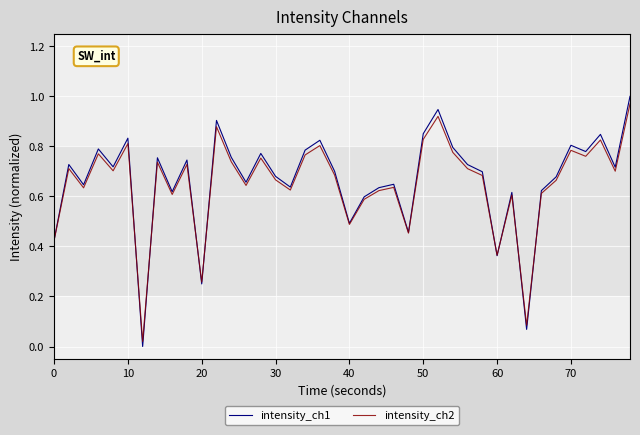

Does the chart display data point markers on the line(s)?

No